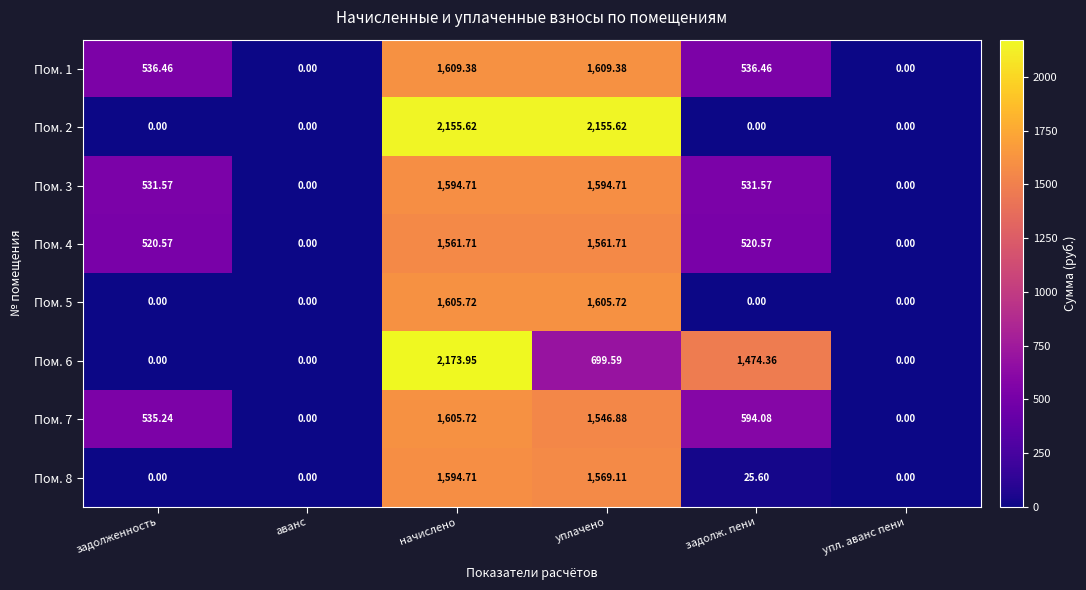

At which label does Пом. 7 first exceed 594?

начислено